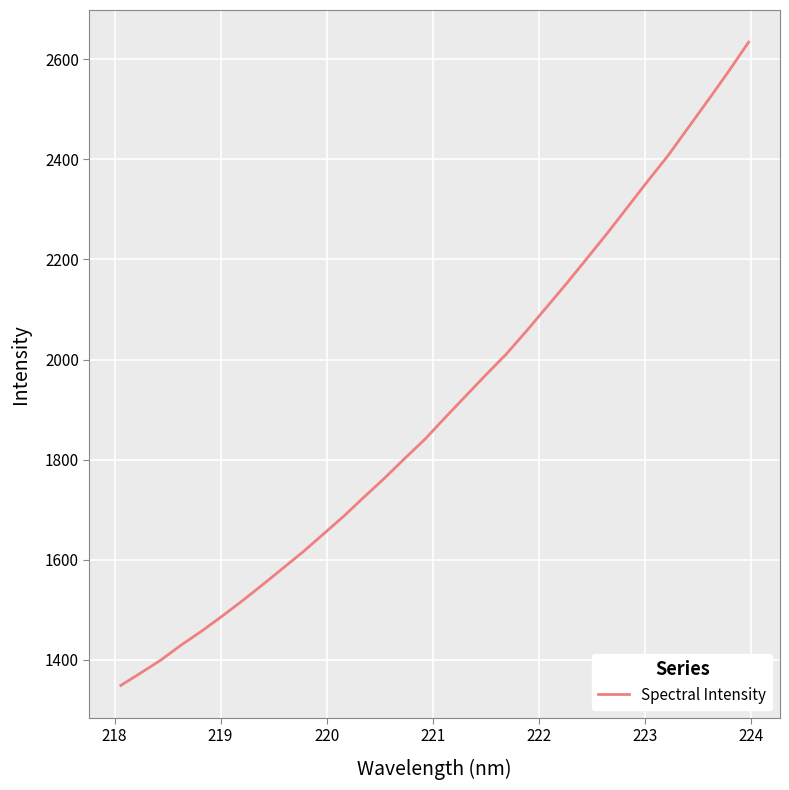

What is the minimum value shown in the chart?

1349.2